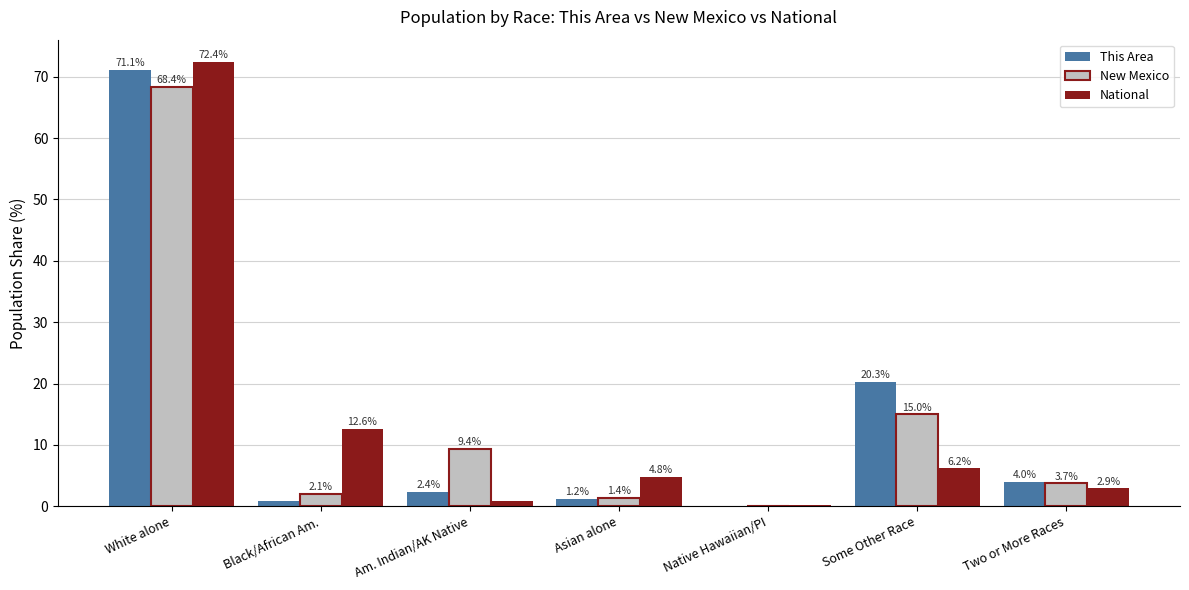

What is the difference between the National values at Black/African Am. and Some Other Race?

6.4